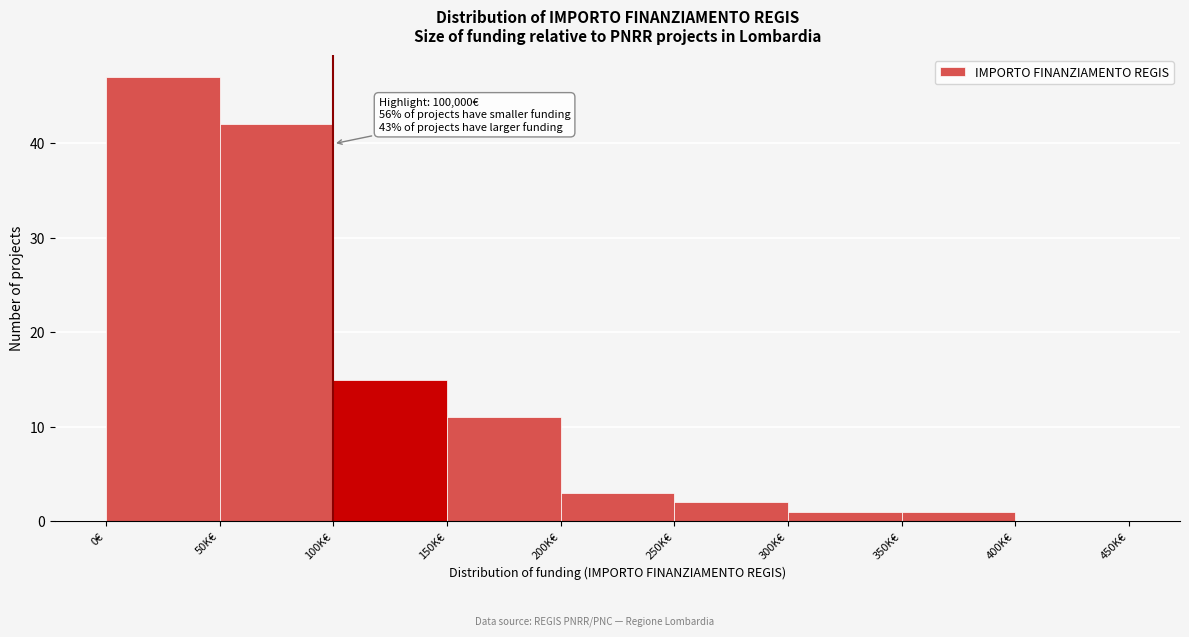

Reading right to left, what are all the values shown in this chart?

400K€=0	350K€=1	300K€=1	250K€=2	200K€=3	150K€=11	100K€=15	50K€=42	0€=47